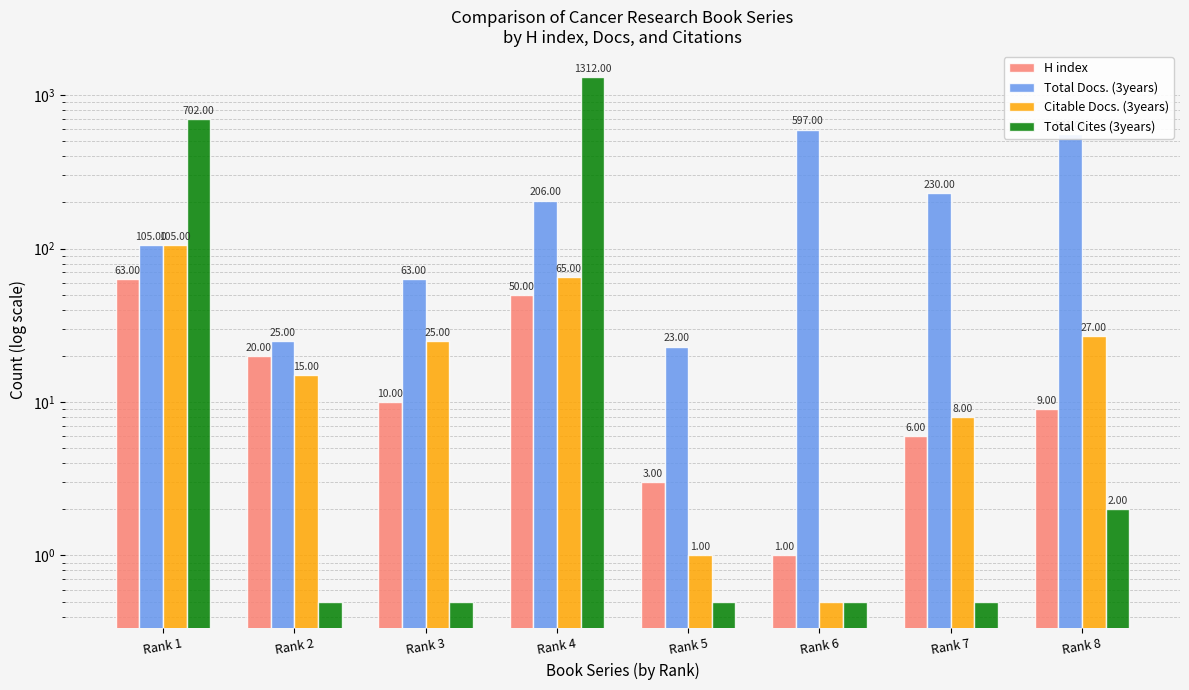

At which category does the chart reach its peak across all series?

Rank 4